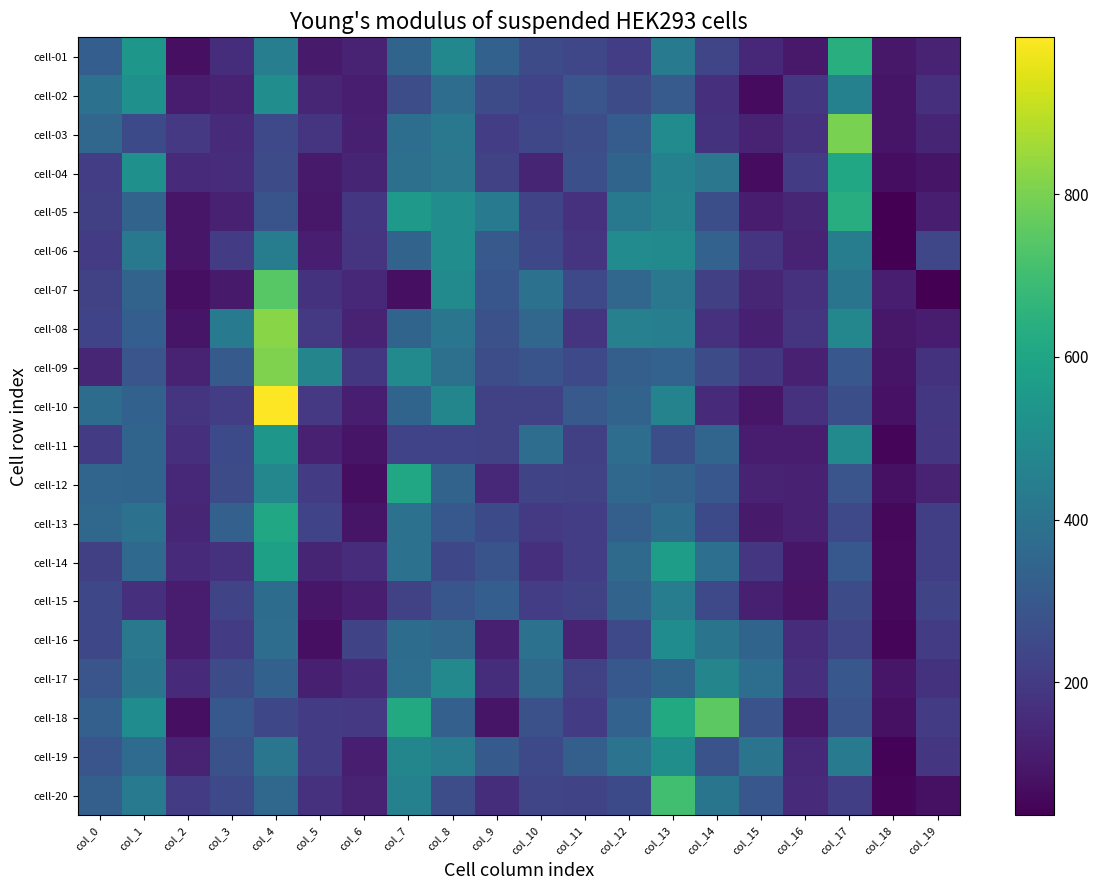

Reading left to right, what are all the values shown in this chart?

cell-01: col_0=321.9	col_1=542.3	col_2=76.3	col_3=159.5	col_4=444.9	col_5=104.5	col_6=127.0	col_7=343.7	col_8=481.9	col_9=333.0	col_10=255.6	col_11=238.9	col_12=209.5	col_13=434.3	col_14=237.1	col_15=143.0	col_16=101.2	col_17=638.5	col_18=96.1	col_19=131.1
cell-02: col_0=397.4	col_1=515.0	col_2=109.6	col_3=129.3	col_4=505.6	col_5=139.3	col_6=116.5	col_7=260.9	col_8=376.3	col_9=258.9	col_10=228.3	col_11=287.9	col_12=256.0	col_13=309.7	col_14=166.0	col_15=63.5	col_16=188.1	col_17=456.3	col_18=89.7	col_19=165.8
cell-03: col_0=350.9	col_1=252.7	col_2=193.6	col_3=154.6	col_4=246.2	col_5=180.5	col_6=121.4	col_7=383.0	col_8=417.8	col_9=208.6	col_10=239.7	col_11=260.7	col_12=314.8	col_13=497.4	col_14=175.4	col_15=130.4	col_16=172.3	col_17=800.1	col_18=89.6	col_19=133.8
cell-04: col_0=211.4	col_1=517.9	col_2=154.4	col_3=158.0	col_4=254.3	col_5=104.0	col_6=133.5	col_7=387.9	col_8=416.9	col_9=223.7	col_10=135.0	col_11=268.6	col_12=343.7	col_13=456.8	col_14=414.5	col_15=67.7	col_16=201.5	col_17=606.6	col_18=70.4	col_19=90.5
cell-05: col_0=217.7	col_1=340.8	col_2=94.2	col_3=123.8	col_4=285.2	col_5=98.4	col_6=187.8	col_7=554.7	col_8=506.4	col_9=427.6	col_10=231.1	col_11=172.6	col_12=423.9	col_13=464.3	col_14=265.1	col_15=111.4	col_16=139.1	col_17=631.7	col_18=37.1	col_19=116.2
cell-06: col_0=206.6	col_1=423.7	col_2=95.8	col_3=206.2	col_4=440.7	col_5=115.1	col_6=181.1	col_7=342.0	col_8=504.7	col_9=301.7	col_10=243.9	col_11=182.4	col_12=496.8	col_13=489.8	col_14=338.5	col_15=178.9	col_16=126.6	col_17=438.7	col_18=36.0	col_19=240.1
cell-07: col_0=220.8	col_1=342.0	col_2=73.9	col_3=105.8	col_4=743.5	col_5=177.8	col_6=144.0	col_7=74.9	col_8=493.4	col_9=293.4	col_10=393.2	col_11=245.7	col_12=353.3	col_13=418.9	col_14=216.6	col_15=140.3	col_16=174.1	col_17=409.7	col_18=115.2	col_19=38.5
cell-08: col_0=227.2	col_1=321.5	col_2=88.4	col_3=429.0	col_4=823.0	col_5=200.5	col_6=130.9	col_7=343.2	col_8=412.5	col_9=271.9	col_10=353.3	col_11=184.4	col_12=452.3	col_13=447.0	col_14=171.9	col_15=121.5	col_16=182.0	col_17=479.5	col_18=97.1	col_19=112.5
cell-09: col_0=139.8	col_1=288.5	col_2=126.9	col_3=305.3	col_4=808.1	col_5=470.8	col_6=191.2	col_7=492.4	col_8=390.3	col_9=262.4	col_10=286.4	col_11=246.7	col_12=326.7	col_13=336.6	col_14=259.9	col_15=189.3	col_16=124.3	col_17=294.4	col_18=90.4	col_19=176.4
cell-10: col_0=374.2	col_1=331.8	col_2=183.3	col_3=211.3	col_4=993.1	col_5=195.2	col_6=117.5	col_7=343.7	col_8=474.2	col_9=224.7	col_10=220.8	col_11=301.9	col_12=342.4	col_13=463.5	col_14=152.2	col_15=92.5	col_16=172.5	col_17=265.0	col_18=81.1	col_19=192.1
cell-11: col_0=206.8	col_1=345.4	col_2=169.7	col_3=249.3	col_4=542.4	col_5=122.6	col_6=91.4	col_7=229.6	col_8=228.3	col_9=219.4	col_10=379.4	col_11=218.9	col_12=378.6	col_13=265.8	col_14=349.8	col_15=109.5	col_16=113.8	col_17=488.7	col_18=49.6	col_19=186.1
cell-12: col_0=346.9	col_1=346.1	col_2=147.7	col_3=257.9	col_4=480.1	col_5=204.5	col_6=73.0	col_7=607.1	col_8=340.8	col_9=146.2	col_10=232.9	col_11=226.5	col_12=360.9	col_13=340.4	col_14=297.7	col_15=126.0	col_16=122.4	col_17=288.9	col_18=77.3	col_19=130.2
cell-13: col_0=358.7	col_1=392.5	col_2=137.3	col_3=329.4	col_4=607.3	col_5=227.8	col_6=89.7	col_7=395.7	col_8=301.3	col_9=249.5	col_10=199.9	col_11=210.3	col_12=324.5	col_13=374.4	col_14=251.3	col_15=104.4	col_16=122.5	col_17=246.8	col_18=58.3	col_19=211.8
cell-14: col_0=215.6	col_1=362.2	col_2=153.1	col_3=170.9	col_4=581.6	col_5=133.7	col_6=156.2	col_7=395.3	col_8=245.1	col_9=284.4	col_10=163.9	col_11=208.9	col_12=365.1	col_13=569.3	col_14=385.8	col_15=187.4	col_16=92.8	col_17=297.8	col_18=59.4	col_19=213.4
cell-15: col_0=244.6	col_1=163.7	col_2=113.3	col_3=232.7	col_4=374.1	col_5=95.3	col_6=117.6	col_7=224.9	col_8=293.8	col_9=321.2	col_10=209.2	col_11=225.7	col_12=342.6	col_13=436.9	col_14=247.5	col_15=121.9	col_16=88.1	col_17=254.9	col_18=55.5	col_19=233.0
cell-16: col_0=242.5	col_1=419.9	col_2=111.9	col_3=201.0	col_4=378.9	col_5=74.9	col_6=233.1	col_7=375.5	col_8=350.8	col_9=120.8	col_10=394.6	col_11=132.0	col_12=246.0	col_13=501.4	col_14=405.6	col_15=343.8	col_16=157.4	col_17=235.6	col_18=49.3	col_19=206.9
cell-17: col_0=288.4	col_1=405.5	col_2=150.0	col_3=254.2	col_4=333.4	col_5=121.7	col_6=152.9	col_7=382.0	col_8=488.4	col_9=160.3	col_10=367.2	col_11=221.5	col_12=298.0	col_13=344.8	col_14=473.3	col_15=383.7	col_16=166.6	col_17=294.6	col_18=95.4	col_19=175.6
cell-18: col_0=328.7	col_1=501.0	col_2=74.1	col_3=298.7	col_4=245.3	col_5=206.6	col_6=195.6	col_7=616.1	col_8=331.2	col_9=88.9	col_10=271.7	col_11=202.3	col_12=336.1	col_13=617.9	col_14=752.6	col_15=280.0	col_16=101.4	col_17=281.9	col_18=77.8	col_19=206.3
cell-19: col_0=287.1	col_1=370.7	col_2=126.5	col_3=272.8	col_4=410.6	col_5=202.9	col_6=118.0	col_7=477.2	col_8=436.6	col_9=305.6	col_10=246.4	col_11=324.7	col_12=398.7	col_13=512.4	col_14=280.5	col_15=403.9	col_16=147.5	col_17=432.5	col_18=46.9	col_19=188.7
cell-20: col_0=326.2	col_1=429.4	col_2=204.7	col_3=247.6	col_4=355.2	col_5=174.1	col_6=132.6	col_7=456.1	col_8=262.6	col_9=160.1	col_10=237.4	col_11=231.9	col_12=251.7	col_13=704.0	col_14=408.5	col_15=297.0	col_16=152.2	col_17=213.2	col_18=51.9	col_19=80.3